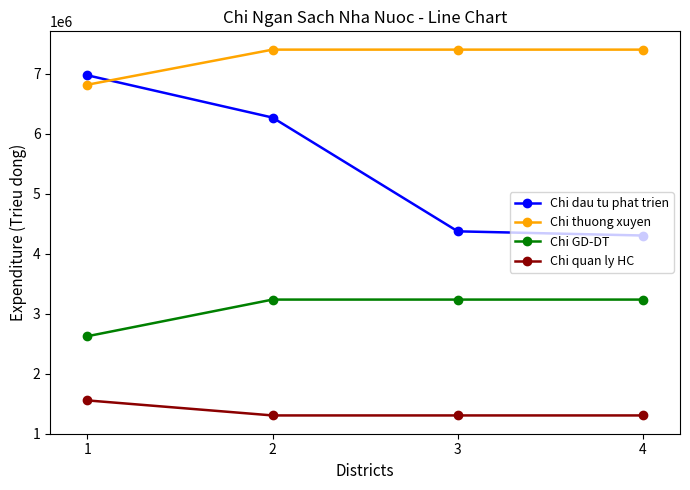

What is the spread (max minus min) of values at 1?

5418590.0